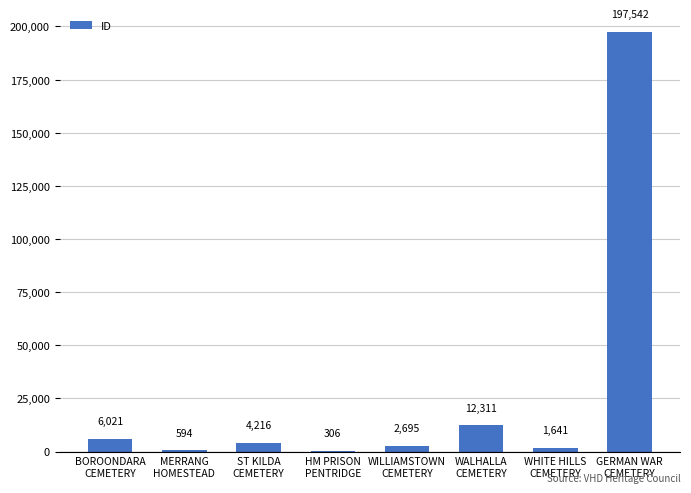

What is the maximum value shown in the chart?

197542